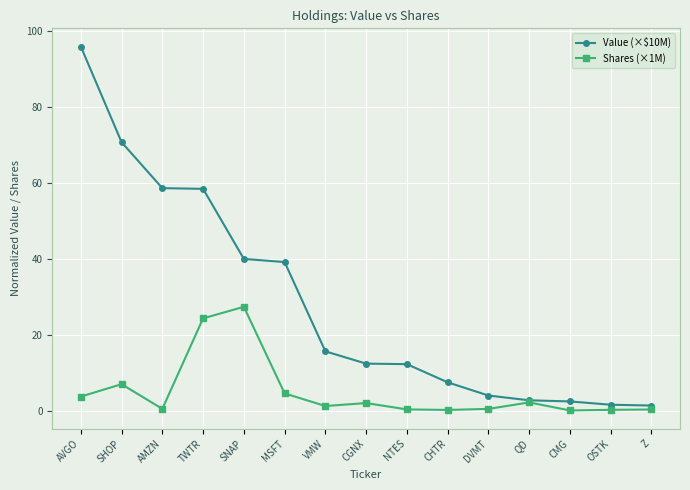

True or false: Shares (×1M) has more than 2 points higher than both neighbors.

True